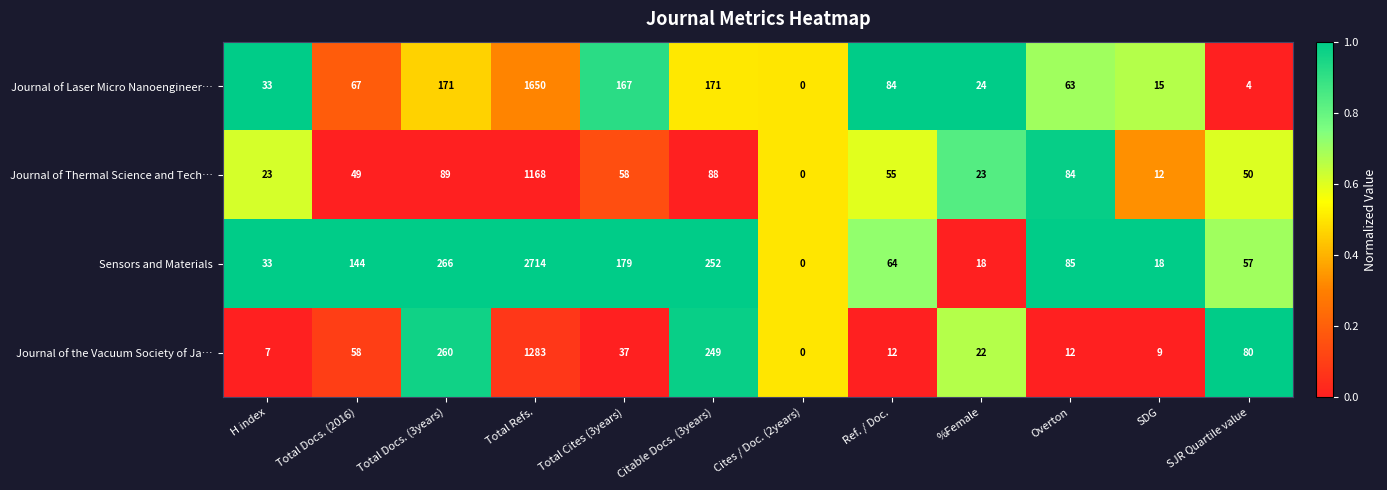

What is the difference between the maximum and minimum values in the Sensors and Materials series?

2714